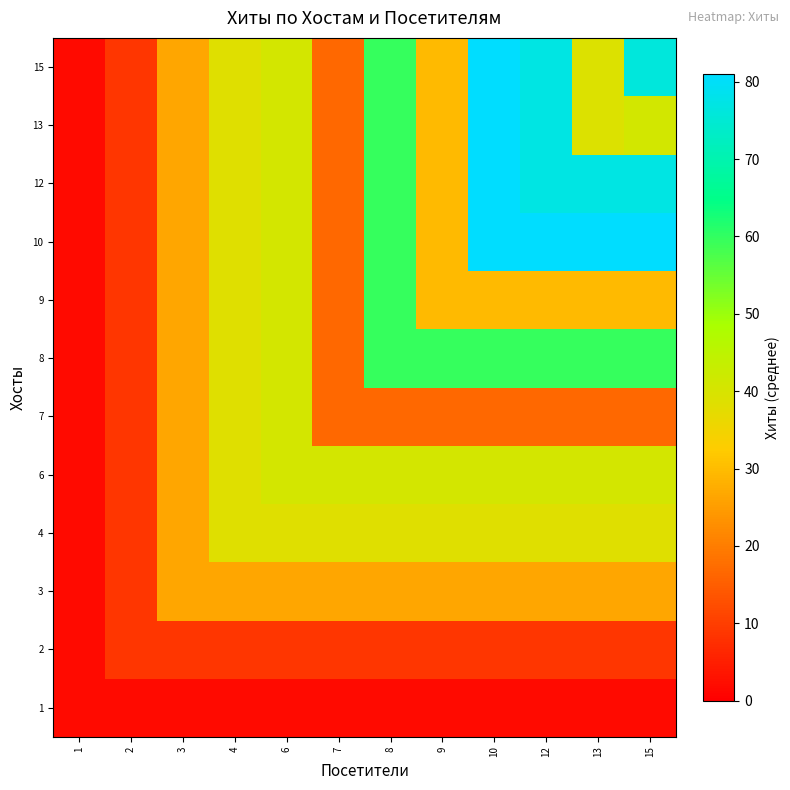

Reading right to left, what are all the values shown in this chart?

1: 15=1.8	13=1.8	12=1.8	10=1.8	9=1.8	8=1.8	7=1.8	6=1.8	4=1.8	3=1.8	2=1.8	1=1.8
2: 15=8.6	13=8.6	12=8.6	10=8.6	9=8.6	8=8.6	7=8.6	6=8.6	4=8.6	3=8.6	2=8.6	1=1.8
3: 15=26.6	13=26.6	12=26.6	10=26.6	9=26.6	8=26.6	7=26.6	6=26.6	4=26.6	3=26.6	2=8.6	1=1.8
4: 15=38.3	13=38.3	12=38.3	10=38.3	9=38.3	8=38.3	7=38.3	6=38.3	4=38.3	3=26.6	2=8.6	1=1.8
6: 15=40.5	13=40.5	12=40.5	10=40.5	9=40.5	8=40.5	7=40.5	6=40.5	4=38.3	3=26.6	2=8.6	1=1.8
7: 15=16.7	13=16.7	12=16.7	10=16.7	9=16.7	8=16.7	7=16.7	6=40.5	4=38.3	3=26.6	2=8.6	1=1.8
8: 15=59.5	13=59.5	12=59.5	10=59.5	9=59.5	8=59.5	7=16.7	6=40.5	4=38.3	3=26.6	2=8.6	1=1.8
9: 15=29.5	13=29.5	12=29.5	10=29.5	9=29.5	8=59.5	7=16.7	6=40.5	4=38.3	3=26.6	2=8.6	1=1.8
10: 15=81.0	13=81.0	12=81.0	10=81.0	9=29.5	8=59.5	7=16.7	6=40.5	4=38.3	3=26.6	2=8.6	1=1.8
12: 15=77.0	13=77.0	12=77.0	10=81.0	9=29.5	8=59.5	7=16.7	6=40.5	4=38.3	3=26.6	2=8.6	1=1.8
13: 15=41.0	13=39.0	12=77.0	10=81.0	9=29.5	8=59.5	7=16.7	6=40.5	4=38.3	3=26.6	2=8.6	1=1.8
15: 15=76.0	13=39.0	12=77.0	10=81.0	9=29.5	8=59.5	7=16.7	6=40.5	4=38.3	3=26.6	2=8.6	1=1.8